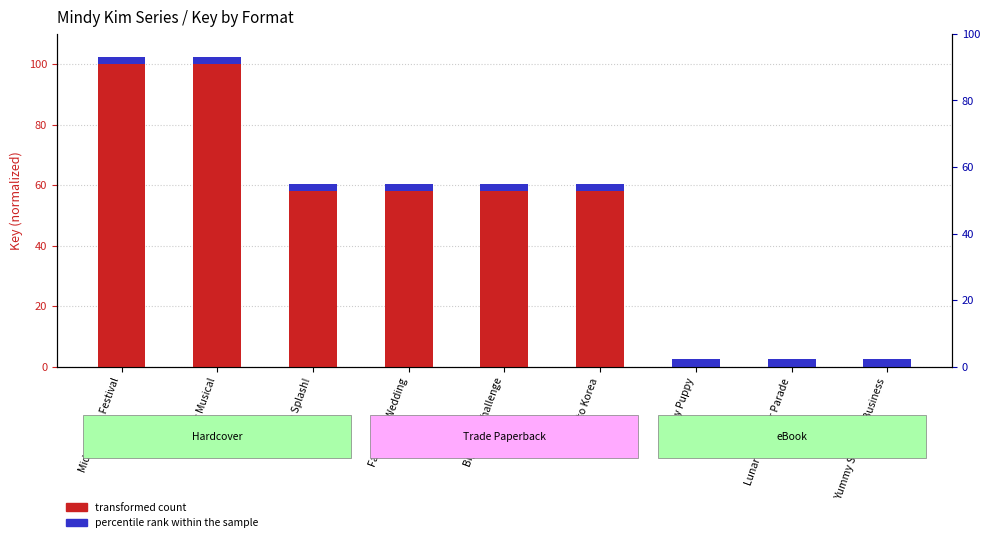

What is the difference between the highest and lowest values at Lunar New Year Parade?

2.5